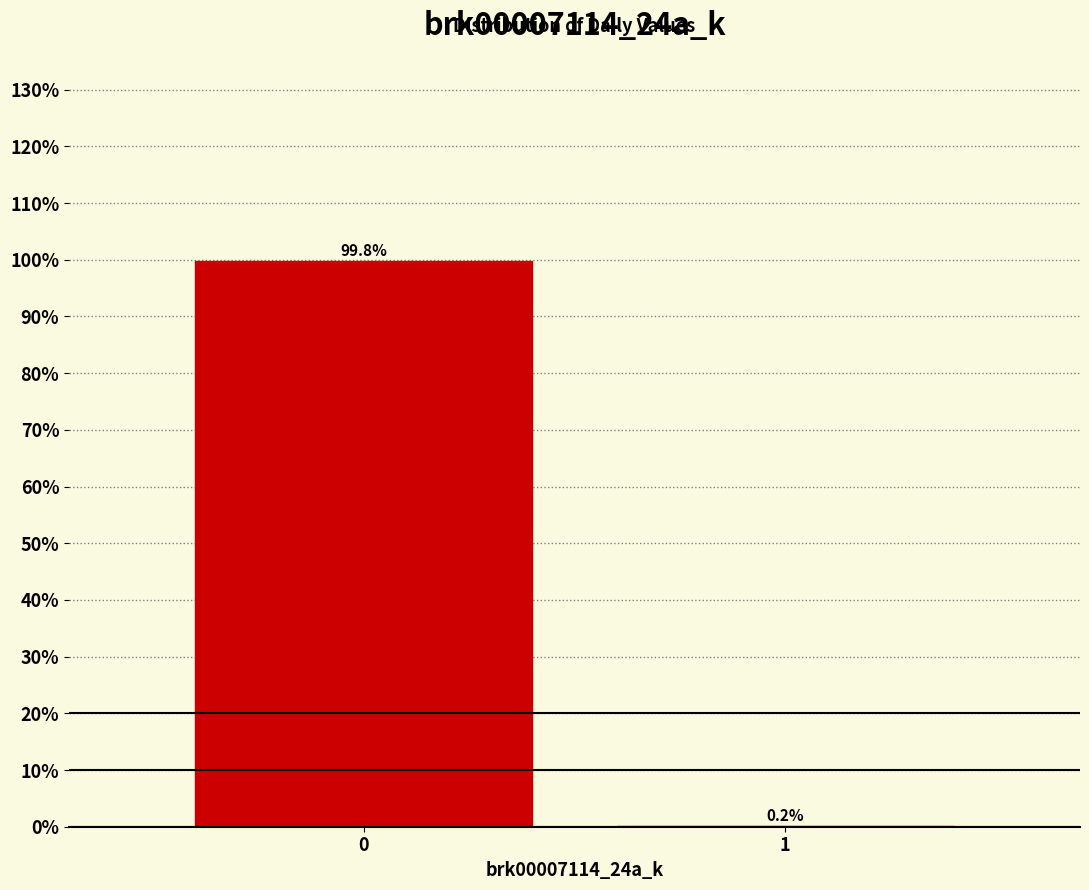

Reading left to right, extract all data points from this chart.

0=99.8	1=0.2